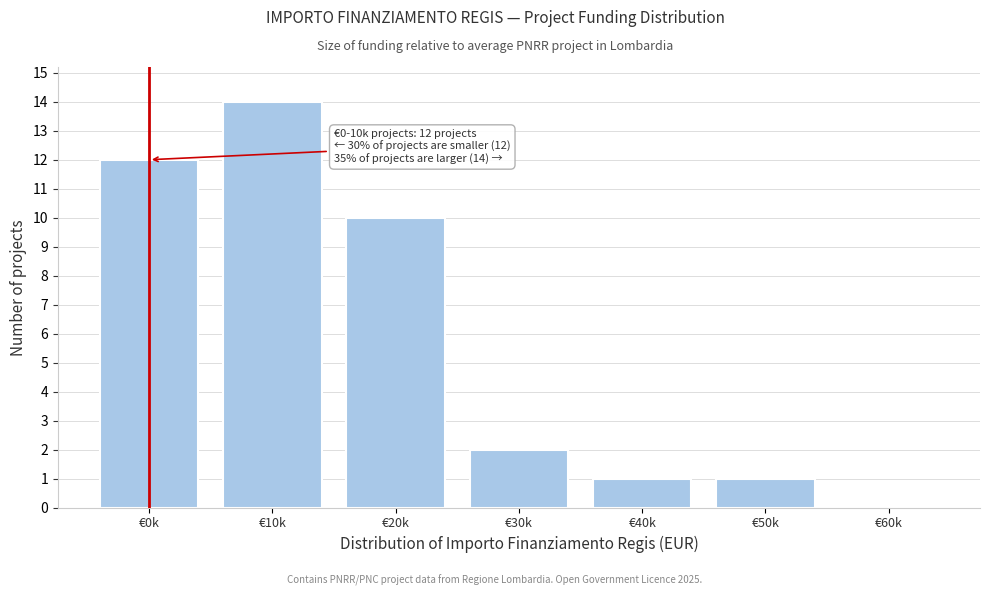

What is the ratio of the value at €50k to the value at €40k?

1.0